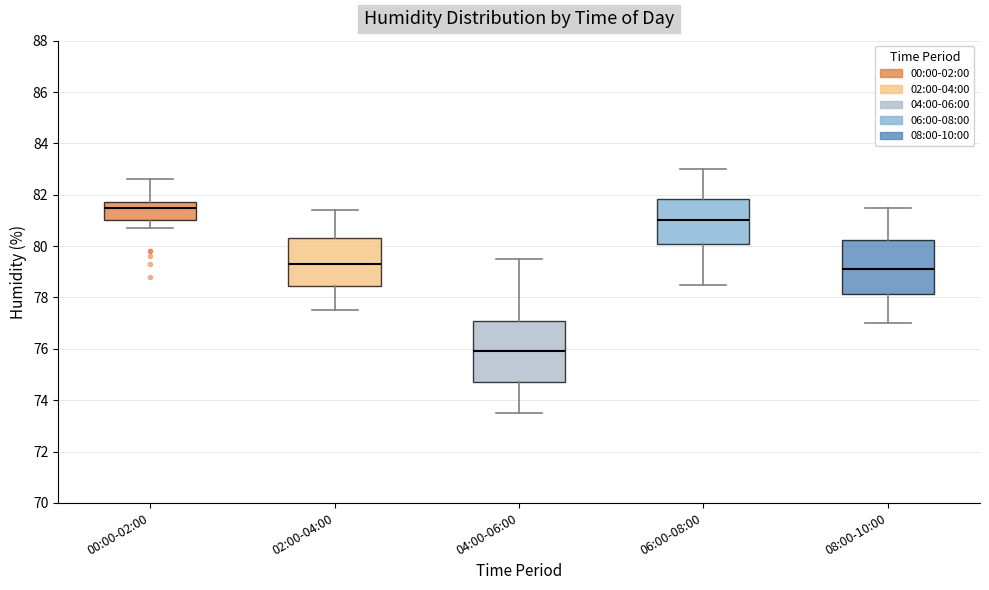

Where is the lower edge of the box for 06:00-08:00 on the y-axis? The values are not printed on the chart, so give them approximately, as read against the axis.

80.0